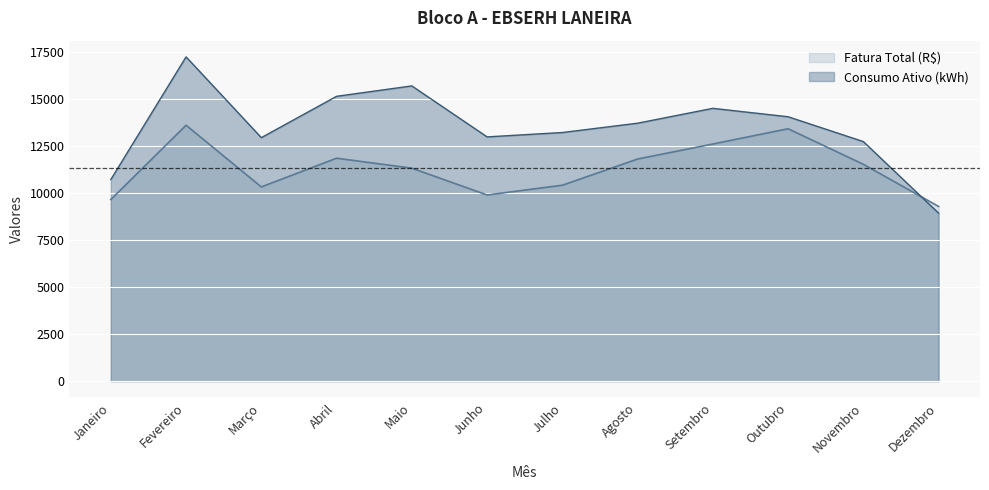

Which series has the widest spread of values?

Consumo Ativo (kWh)